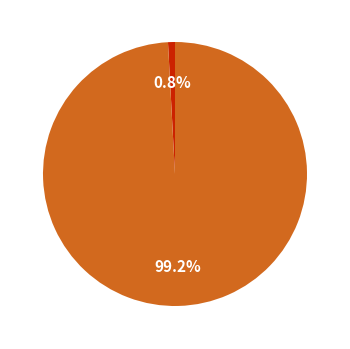

Is there a majority slice in this chart?

Yes